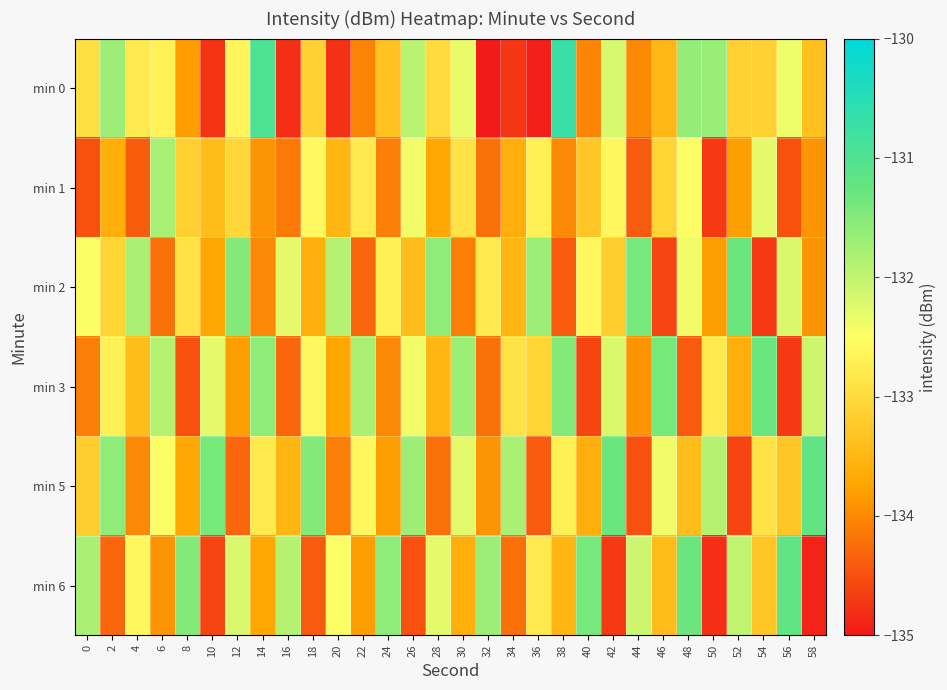

Which has a higher value, 40 or 20?

40